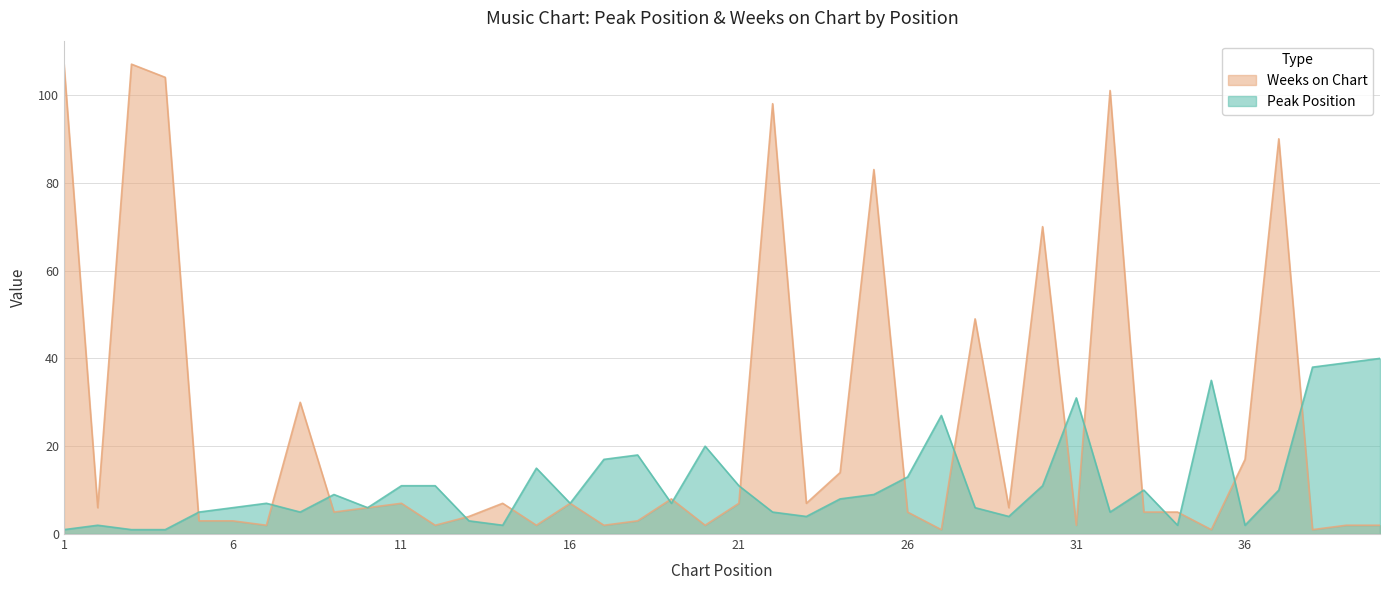

How many interior local valleys does the Weeks on Chart series have?

13